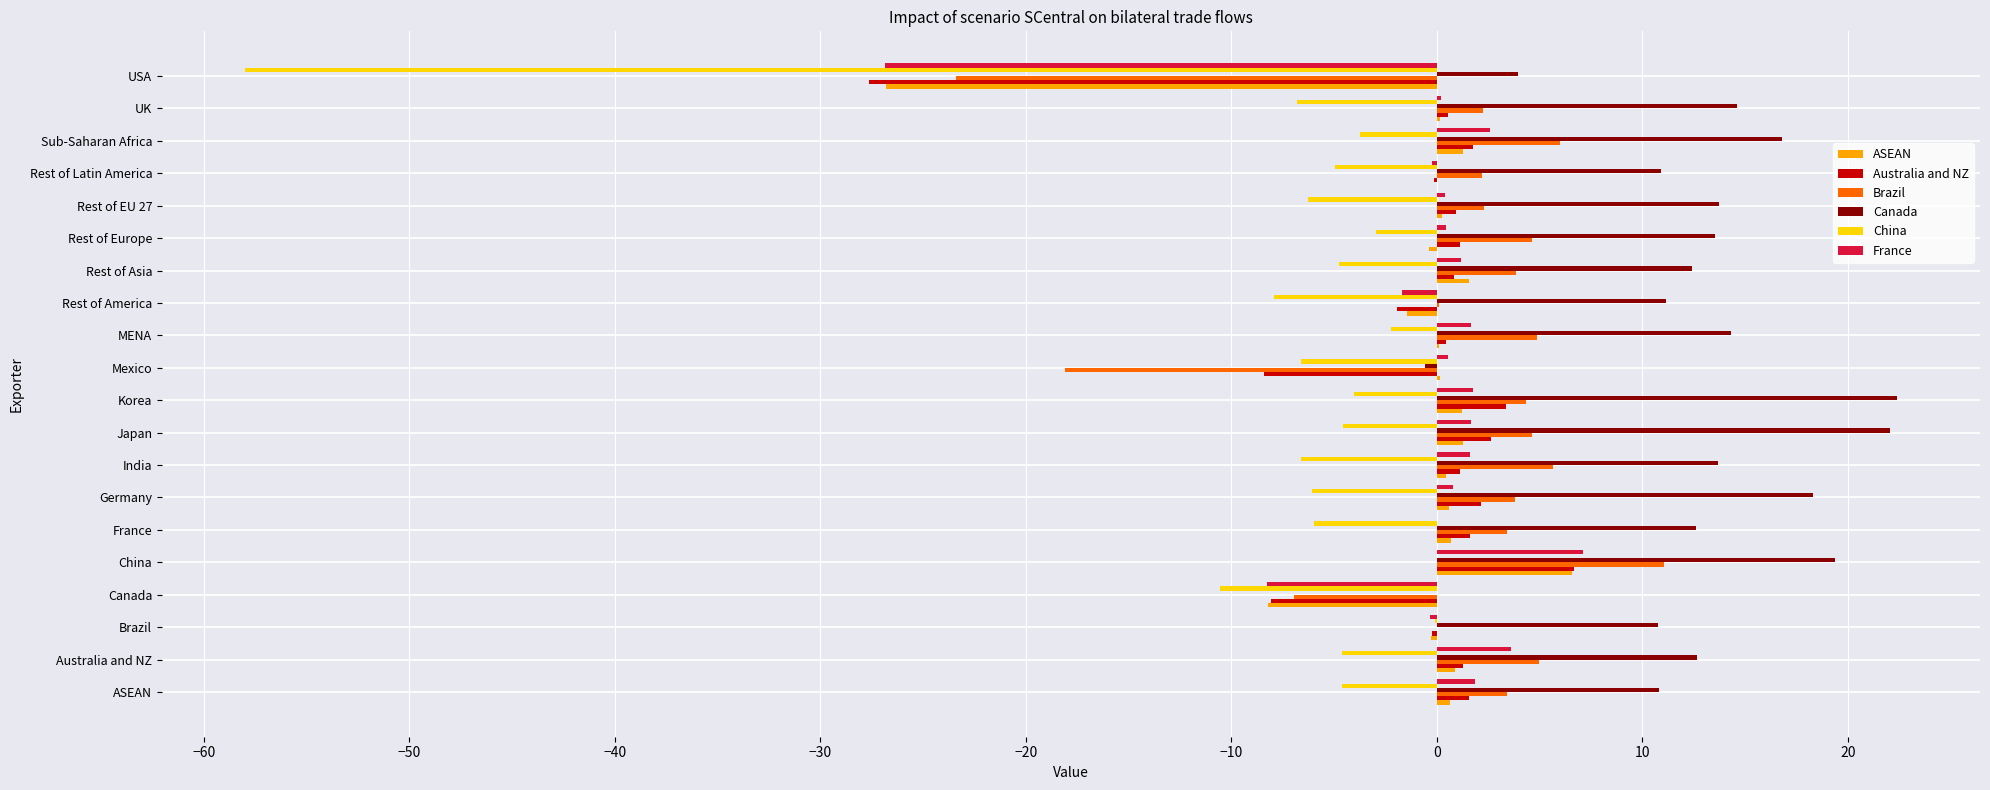

The Canada series shows 16.8 at Sub-Saharan Africa. True or false?

True